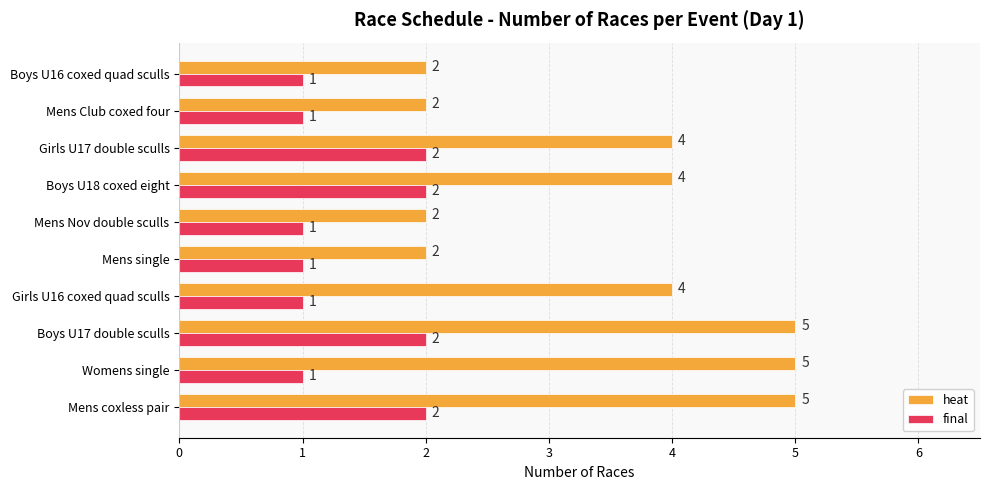

How many heat values are between 2 and 5?

10